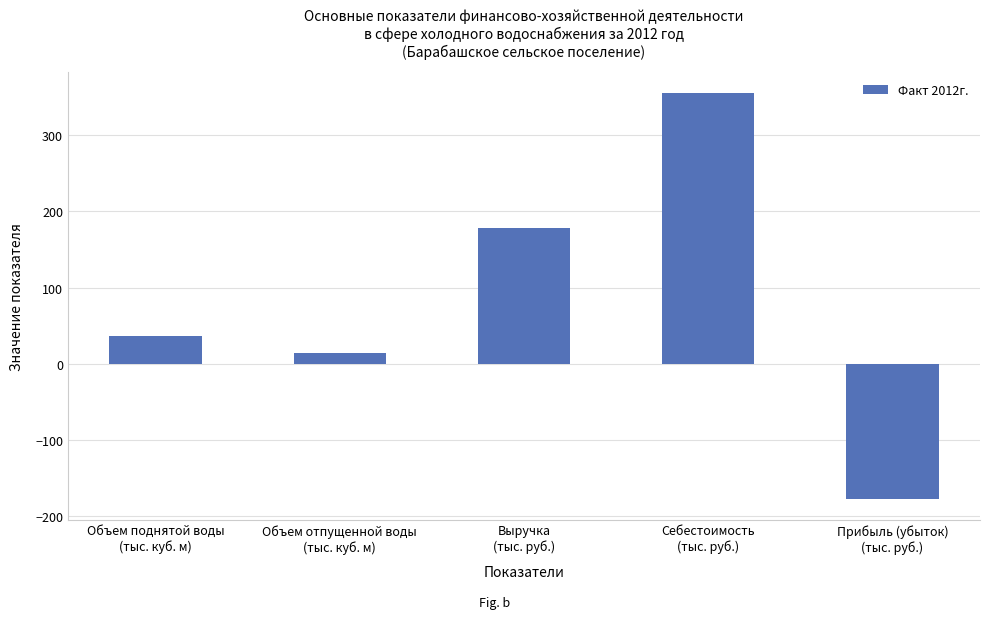

Where does the data first go above 36?

Объем поднятой воды
(тыс. куб. м)